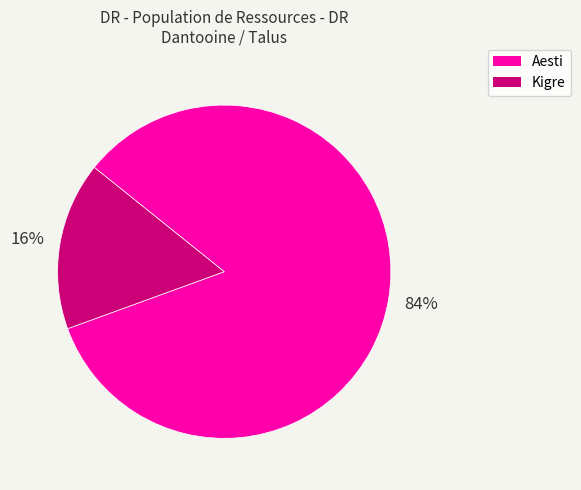

To the nearest percent, what portion does Aesti represent?

84%